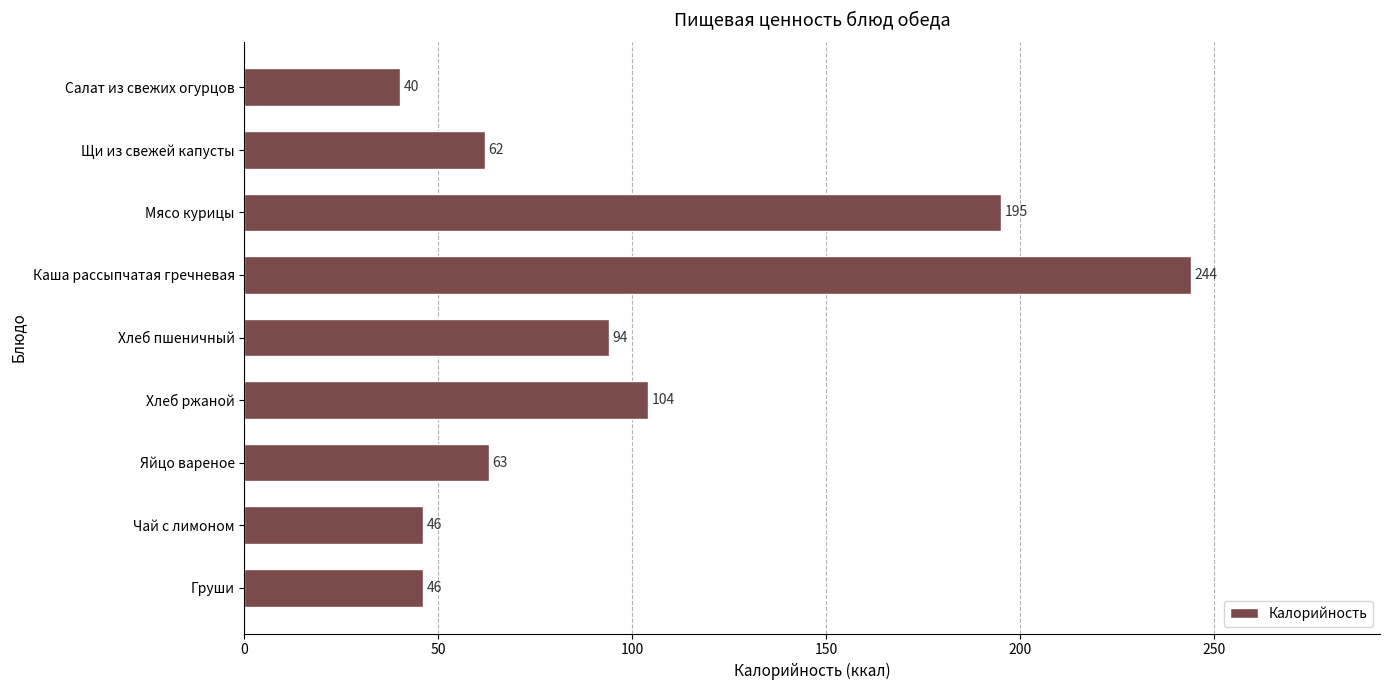

True or false: the data shows 94 at Хлеб пшеничный.

True